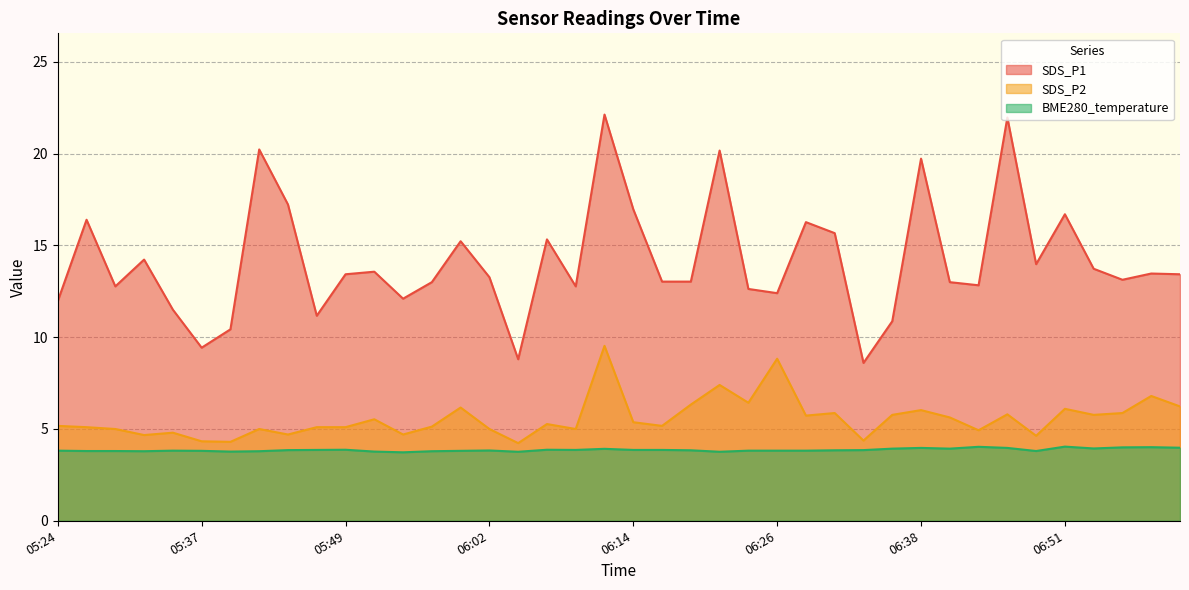

Which category has the highest value in the SDS_P1 series?

06:11